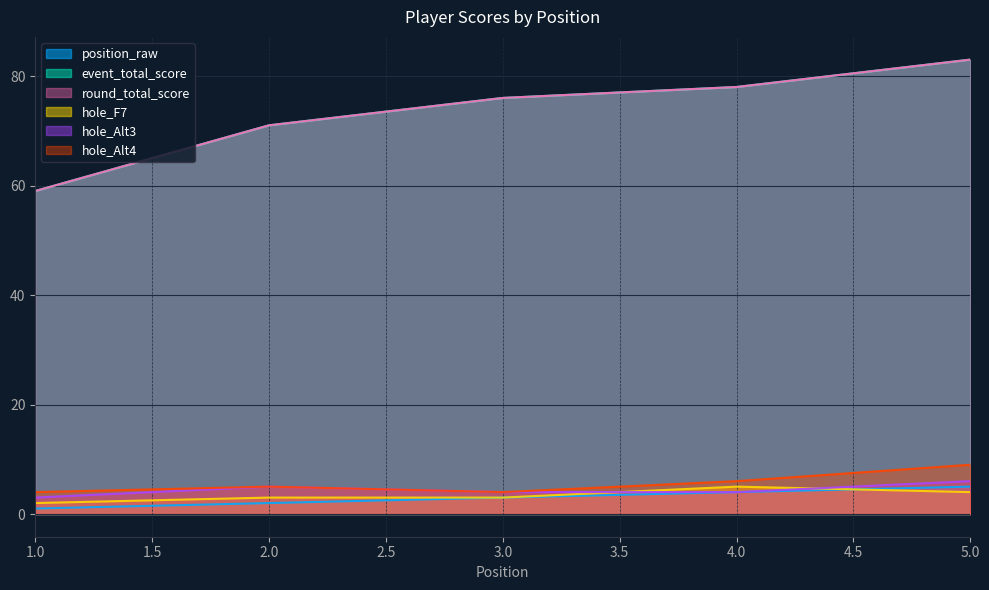

Is the value of event_total_score at 3 greater than the value of round_total_score at 1?

Yes